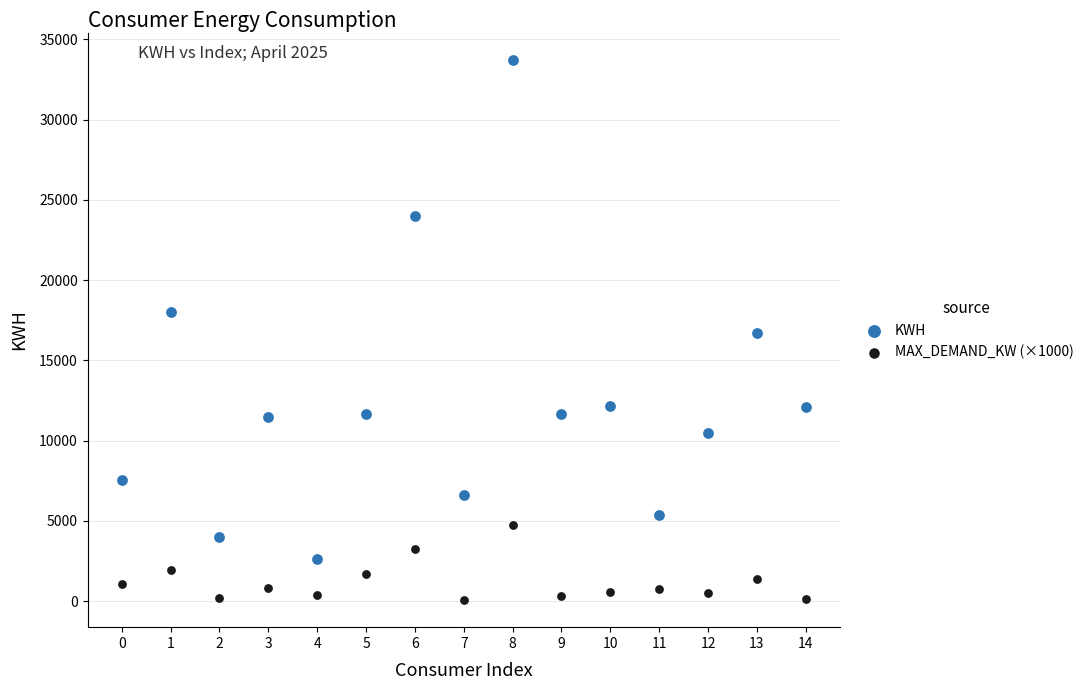

What are all the series names shown in the legend?

KWH, MAX_DEMAND_KW (×1000)